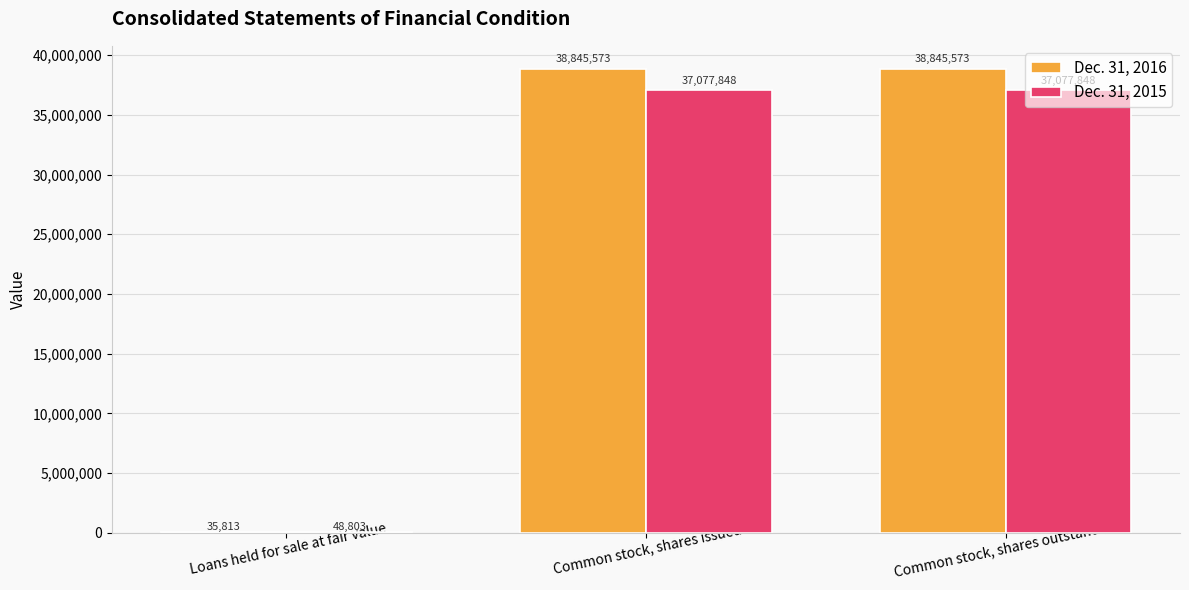

At which label is Dec. 31, 2015 closest to 18563325?

Loans held for sale at fair value